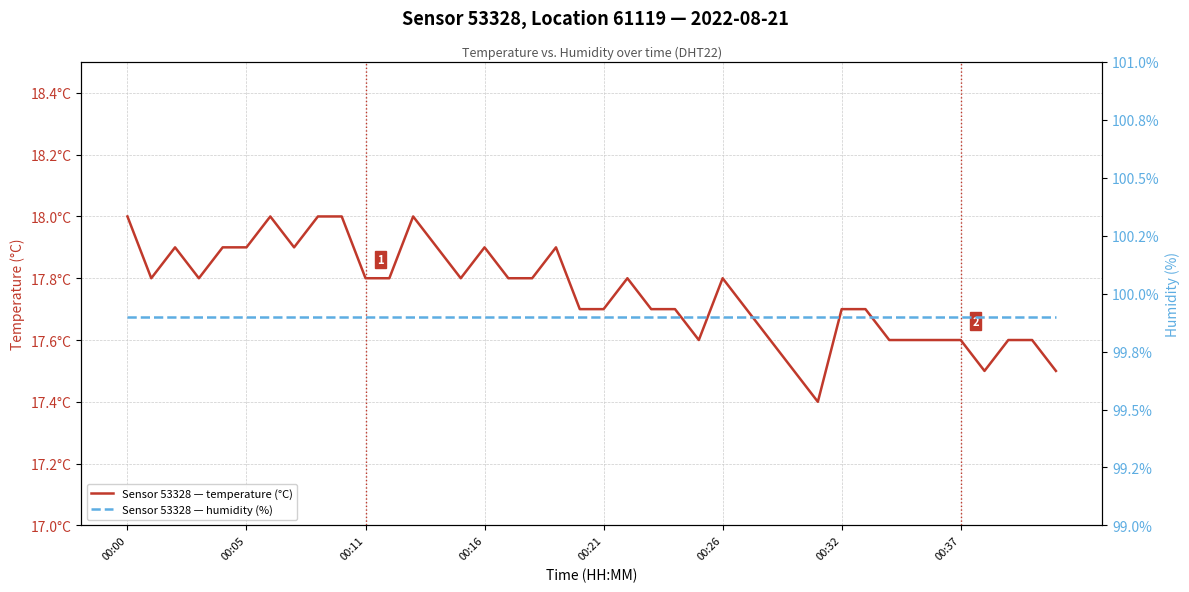

What is the difference between the highest and lowest values at 00:05?

82.0